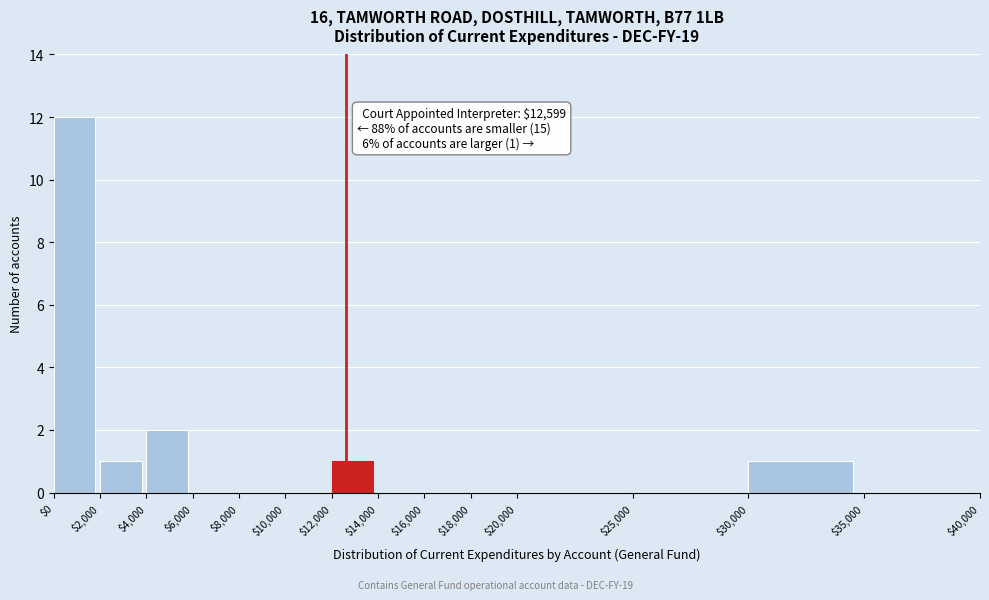

Which range on the x-axis has the tallest bar?

$0 to $2,000